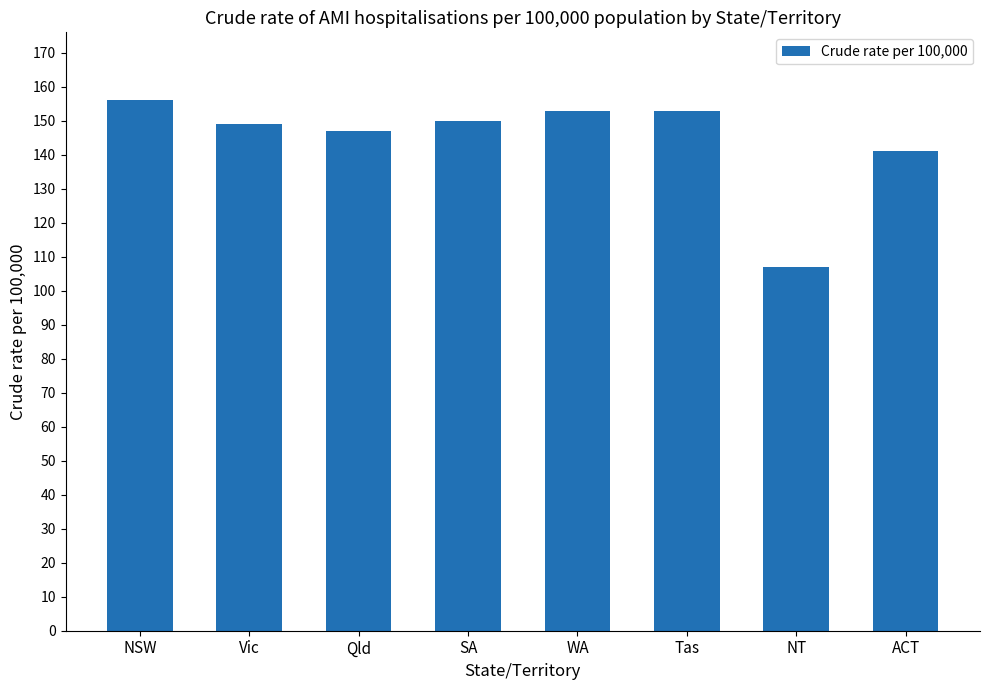

Read the value at Tas, to the nearest 10.

150